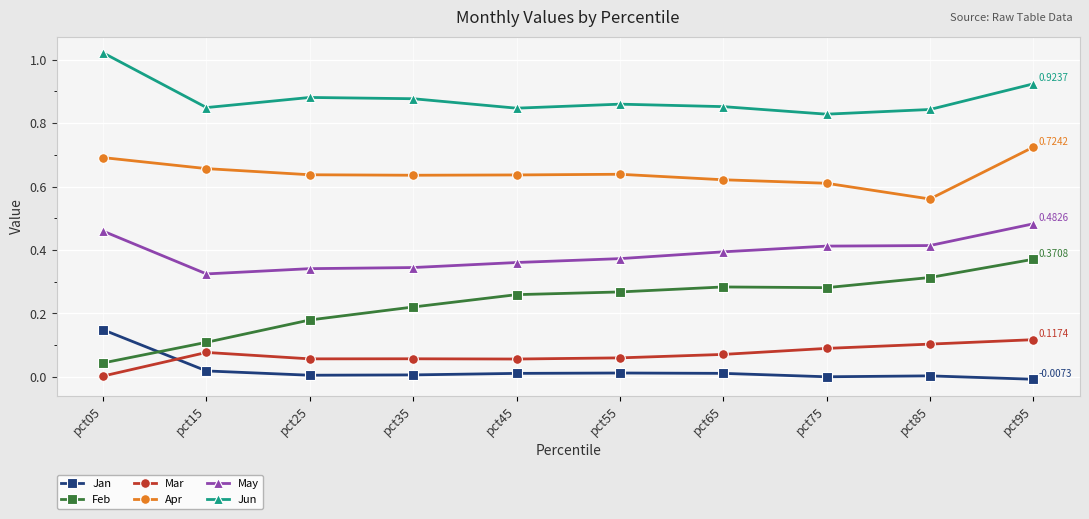

Between which two adjacent categories do Jan and Mar first intersect?

pct05 and pct15